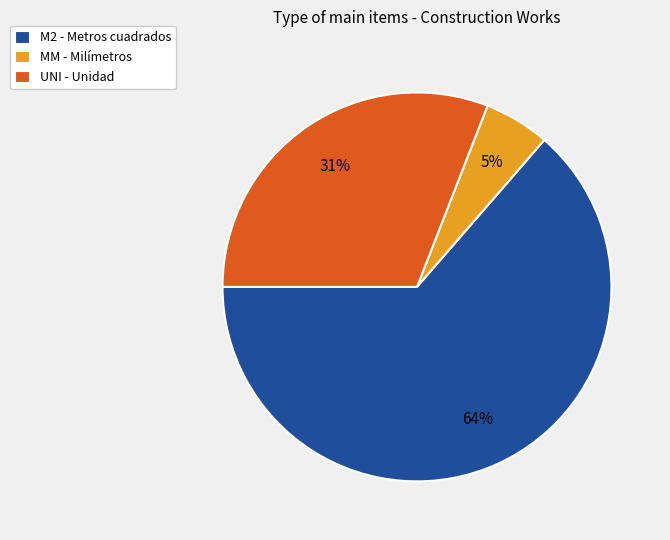

Which category has the smallest portion of the pie?

MM - Milímetros